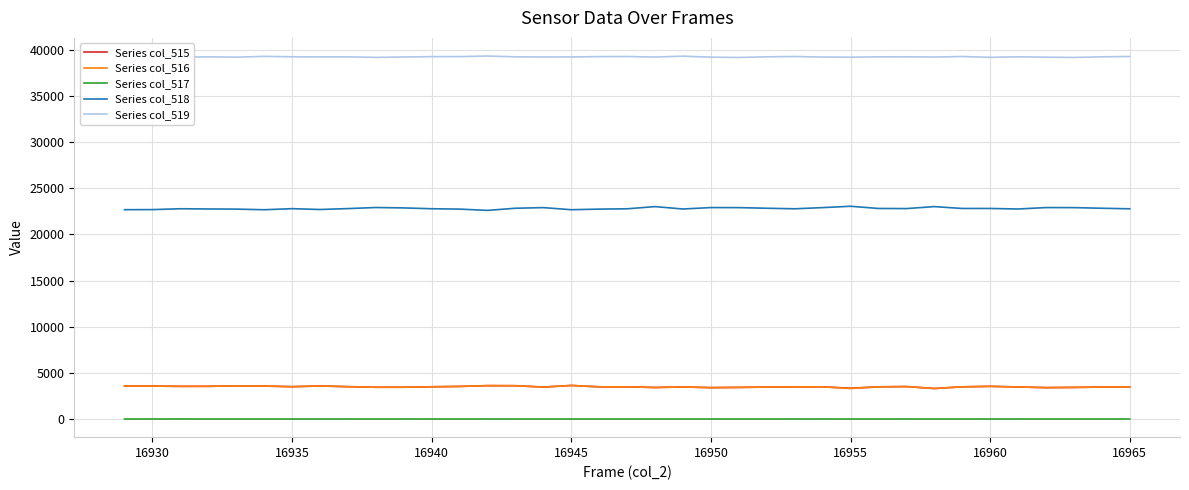

True or false: Series col_515 and Series col_517 cross at least once.

False